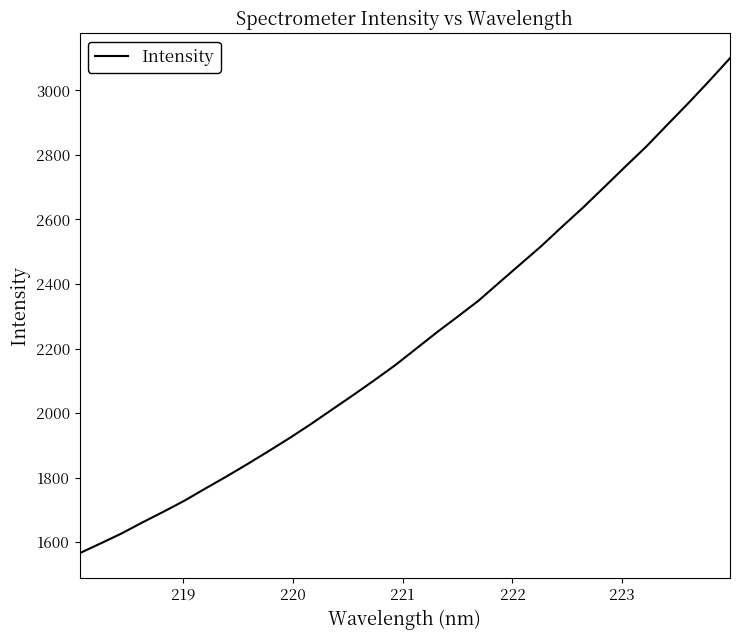

What is the smallest value displayed?

1566.2